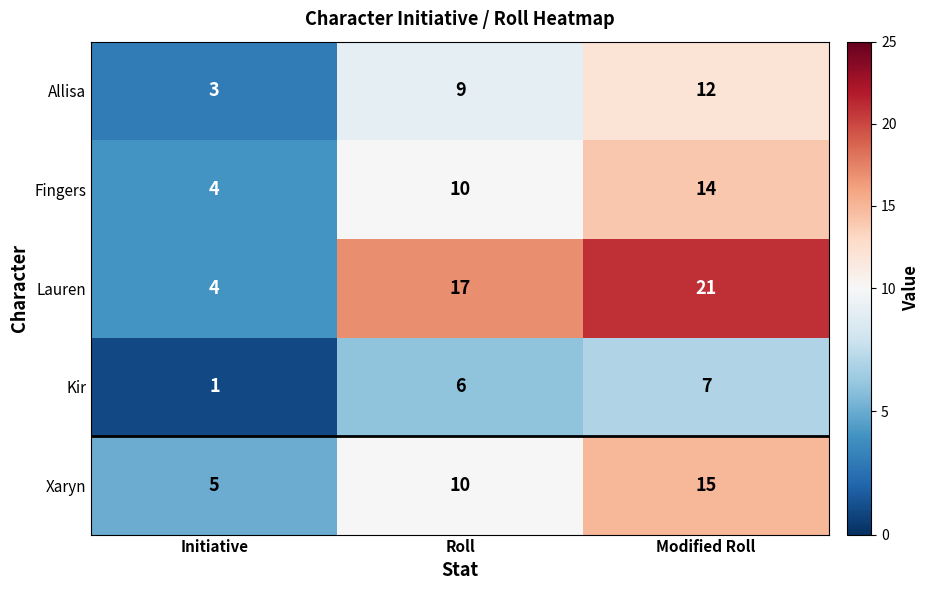

At how many categories does at least one series exceed 10?

2